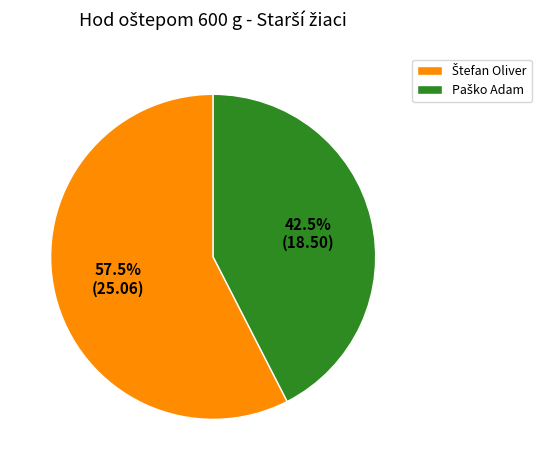

Is there any slice that represents more than half of the pie?

Yes